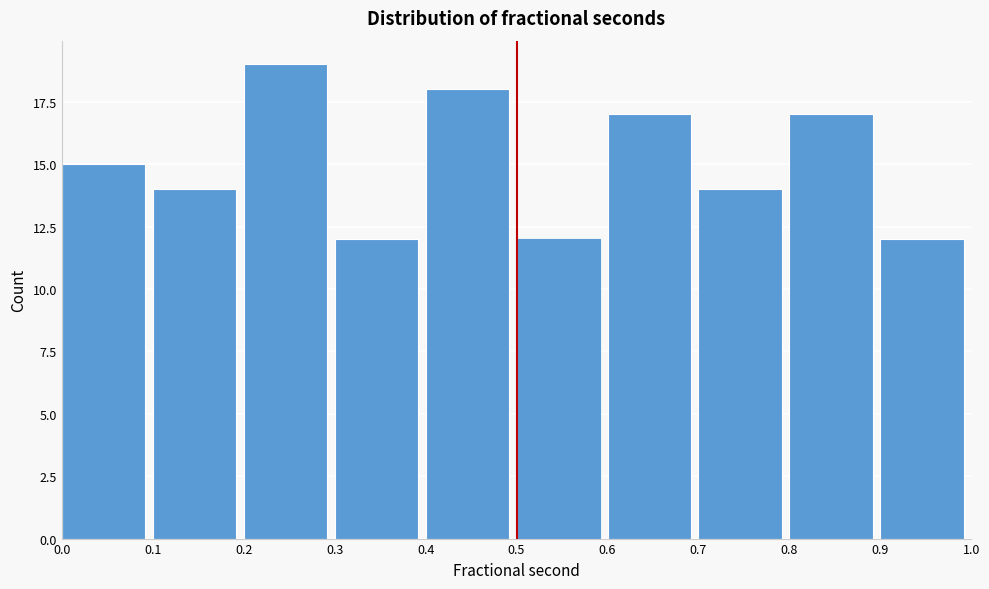

Reading left to right, list every bar in this chart as the range it spans on the x-axis followed by its height. The values are not printed on the chart, so give them approximately, as read against the axis.

0.0 to 0.1: 15
0.1 to 0.2: 14
0.2 to 0.3: 19
0.3 to 0.4: 12
0.4 to 0.5: 18
0.5 to 0.6: 12
0.6 to 0.7: 17
0.7 to 0.8: 14
0.8 to 0.9: 17
0.9 to 1.0: 12